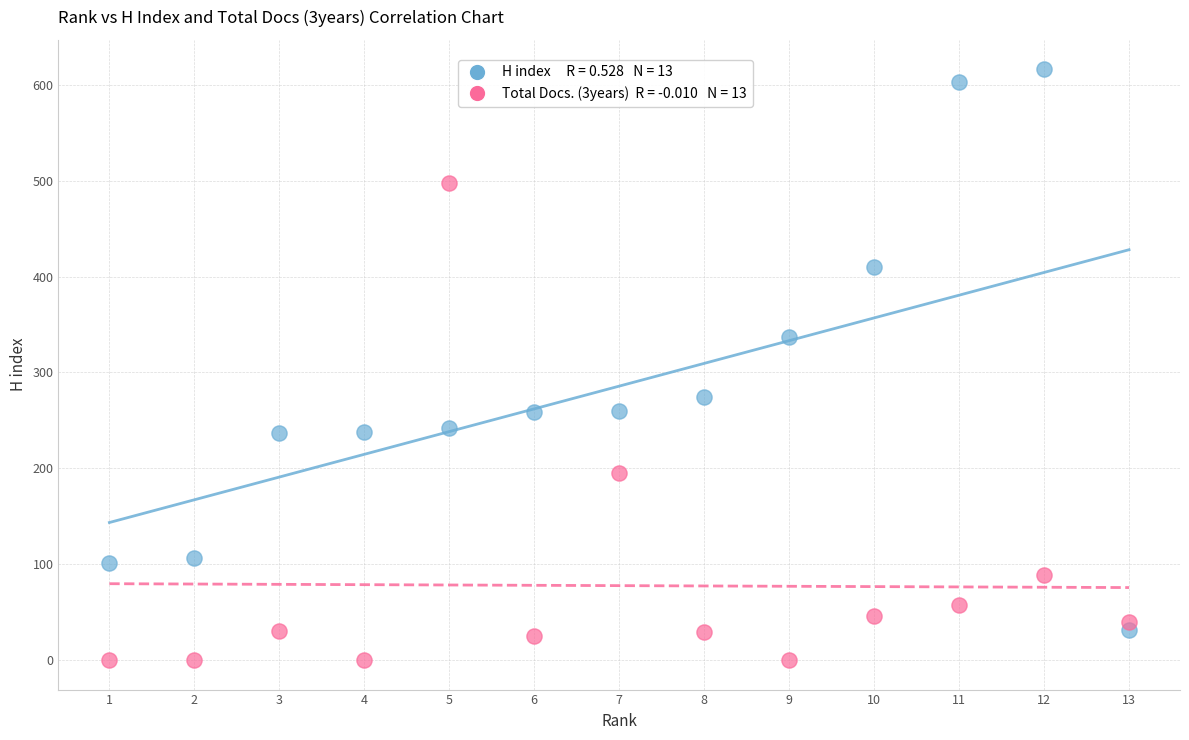

Across all data points, what is the range of Y values (max minus min)?

616